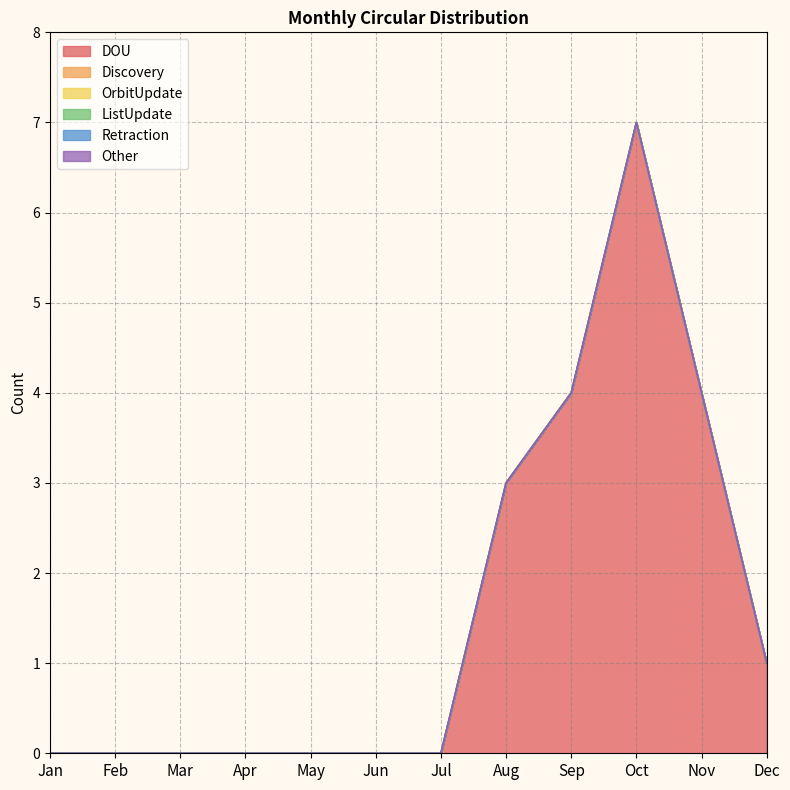

True or false: ListUpdate has a value of 0 at Jul.

True